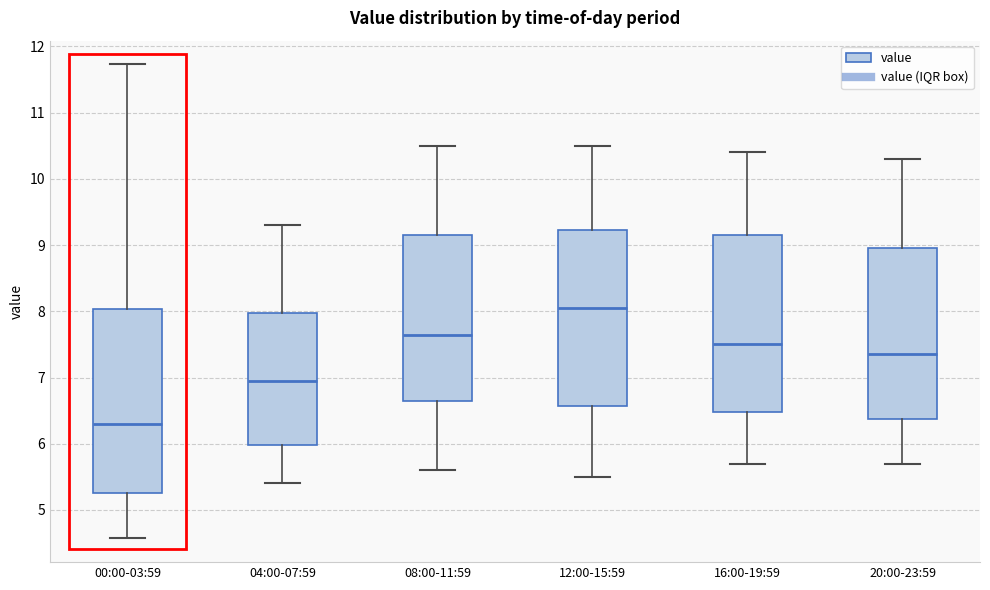

Where is the lower edge of the box for 08:00-11:59 on the y-axis? The values are not printed on the chart, so give them approximately, as read against the axis.

6.7